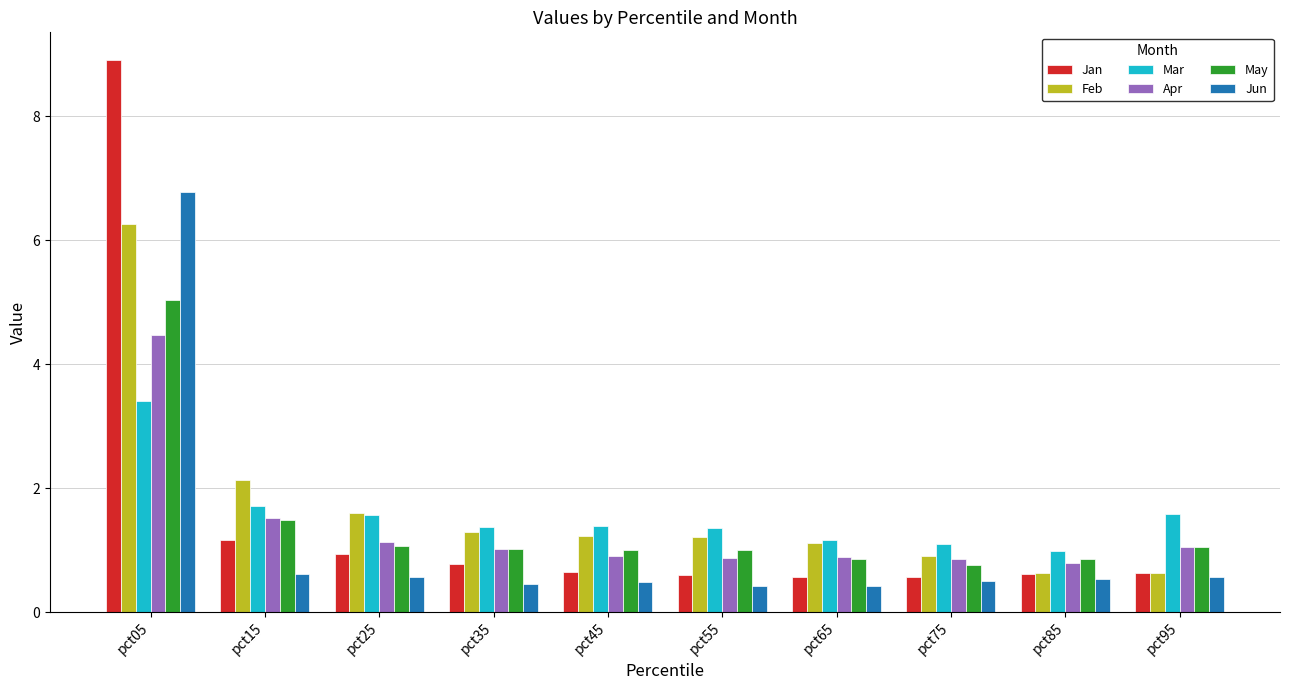

True or false: Jan has a value of 5.5 at pct05.

False